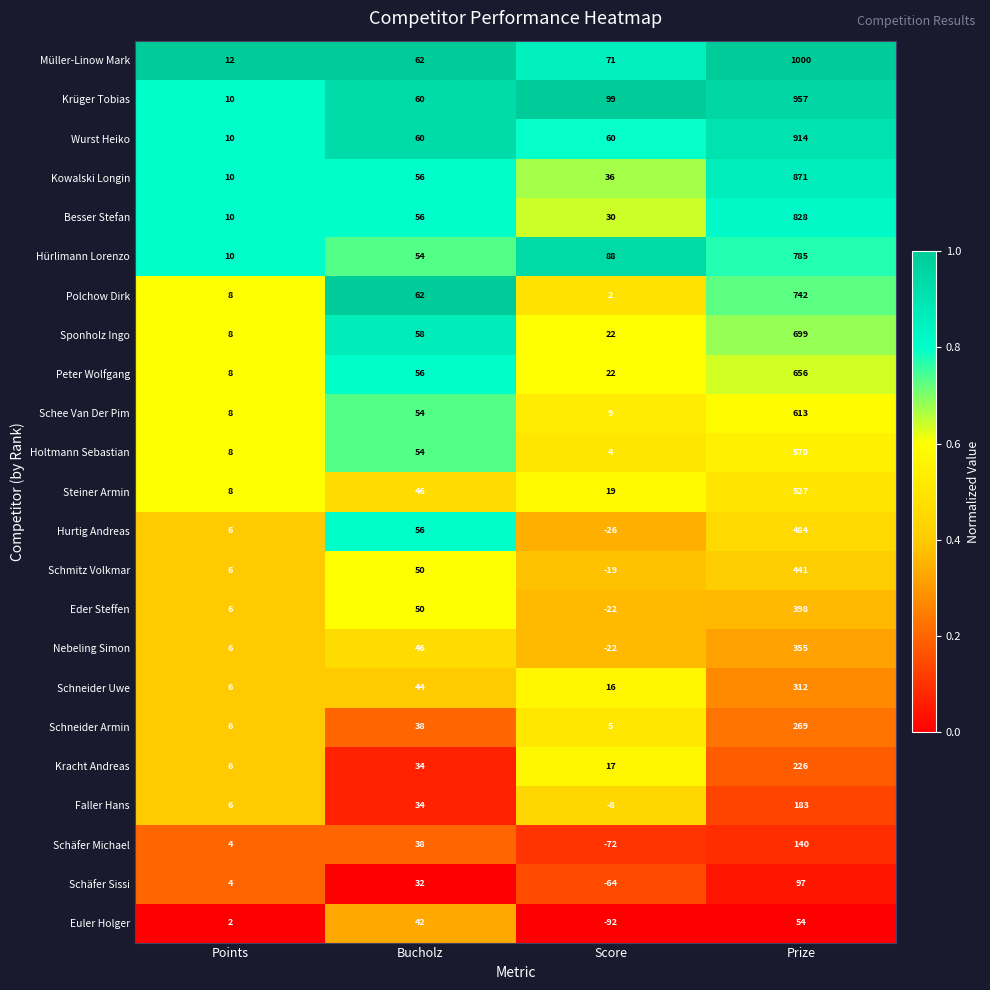

List the series in order of their peak value, highest first.

Müller-Linow Mark, Krüger Tobias, Wurst Heiko, Kowalski Longin, Besser Stefan, Hürlimann Lorenzo, Polchow Dirk, Sponholz Ingo, Peter Wolfgang, Schee Van Der Pim, Holtmann Sebastian, Steiner Armin, Hurtig Andreas, Schmitz Volkmar, Eder Steffen, Nebeling Simon, Schneider Uwe, Schneider Armin, Kracht Andreas, Faller Hans, Schäfer Michael, Schäfer Sissi, Euler Holger